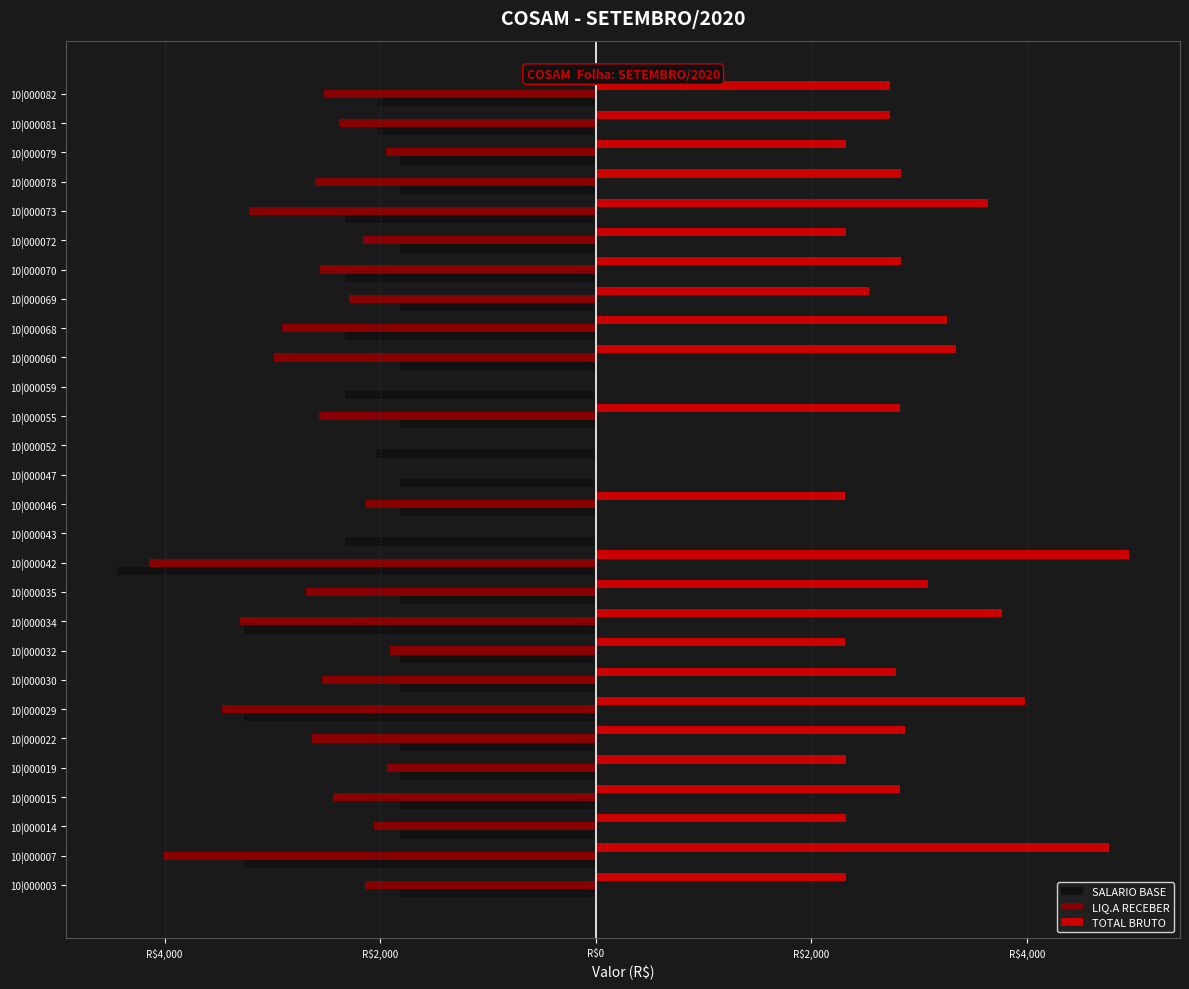

What are all the series names shown in the legend?

SALARIO BASE, LIQ.A RECEBER, TOTAL BRUTO